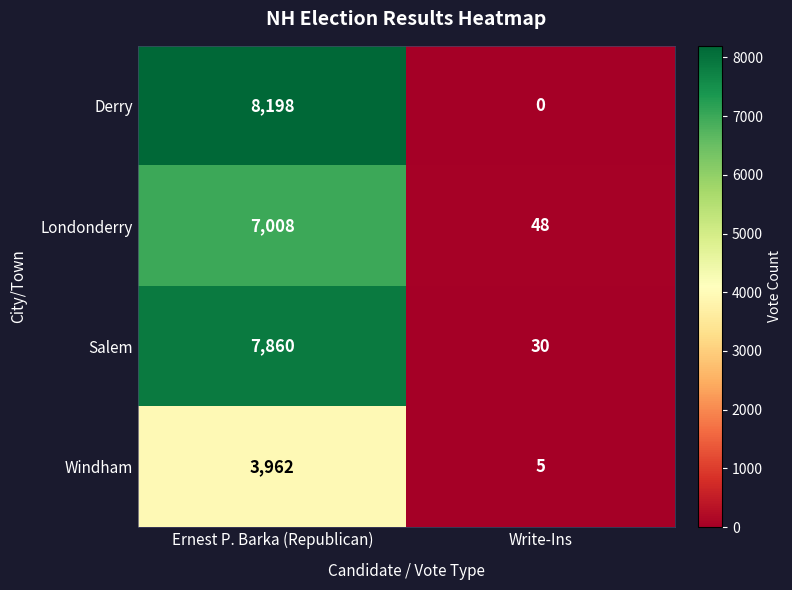

At how many categories does at least one series exceed 1032?

1